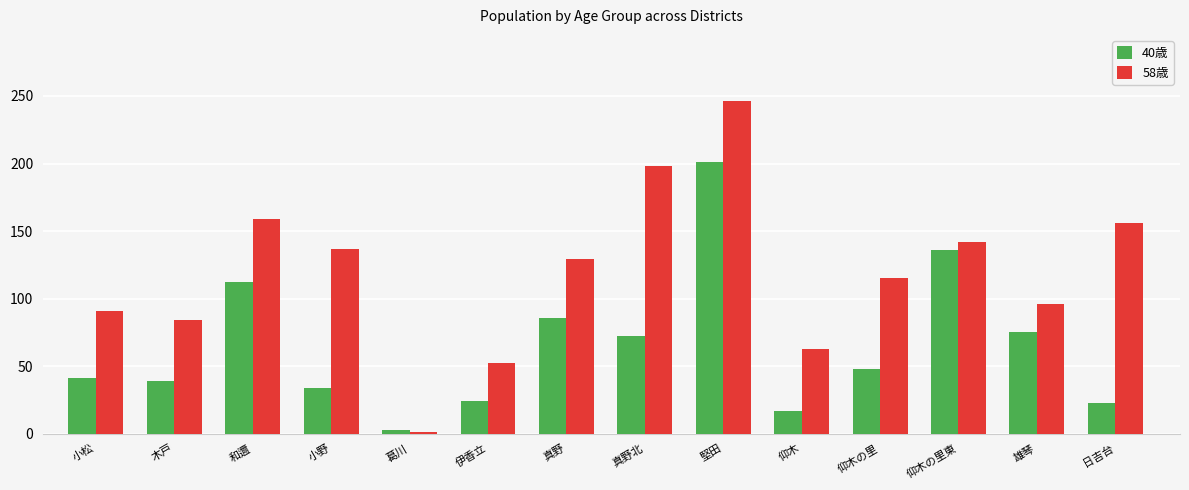

What value does the 40歳 series have at 日吉台, to the nearest 10?

20